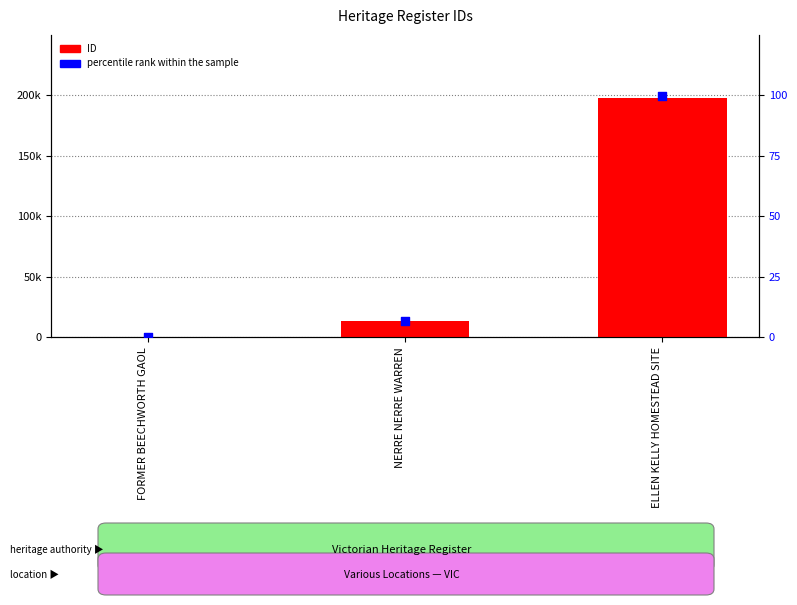

What are all the series names shown in the legend?

ID, percentile rank within the sample